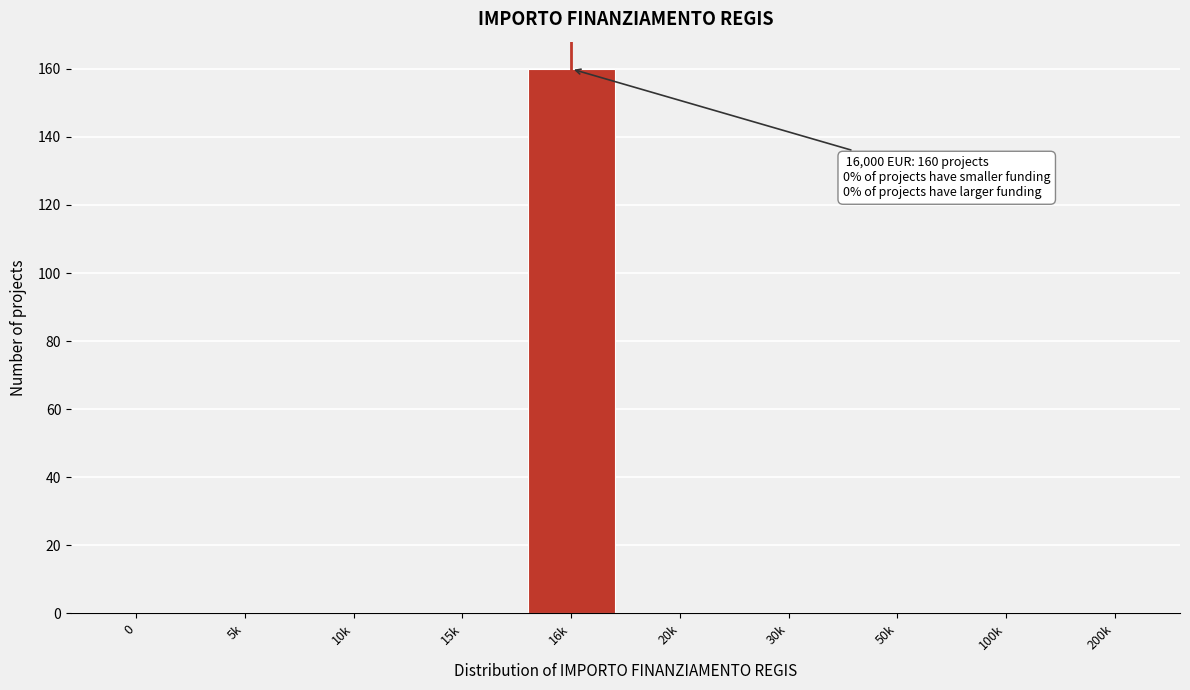

Reading left to right, what are all the values shown in this chart?

0=0	5k=0	10k=0	15k=0	16k=160	20k=0	30k=0	50k=0	100k=0	200k=0